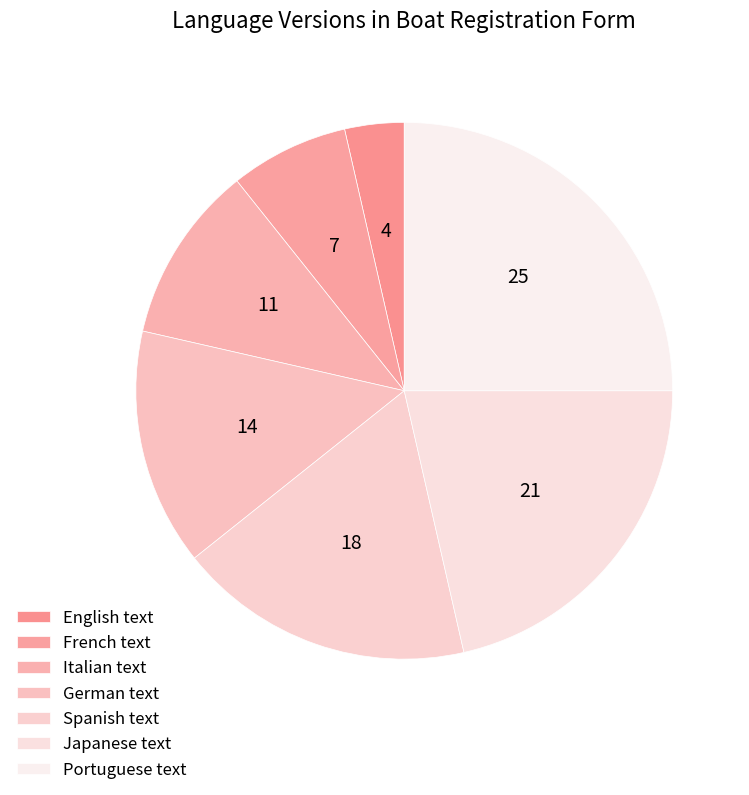

How many segments does this pie chart have?

7